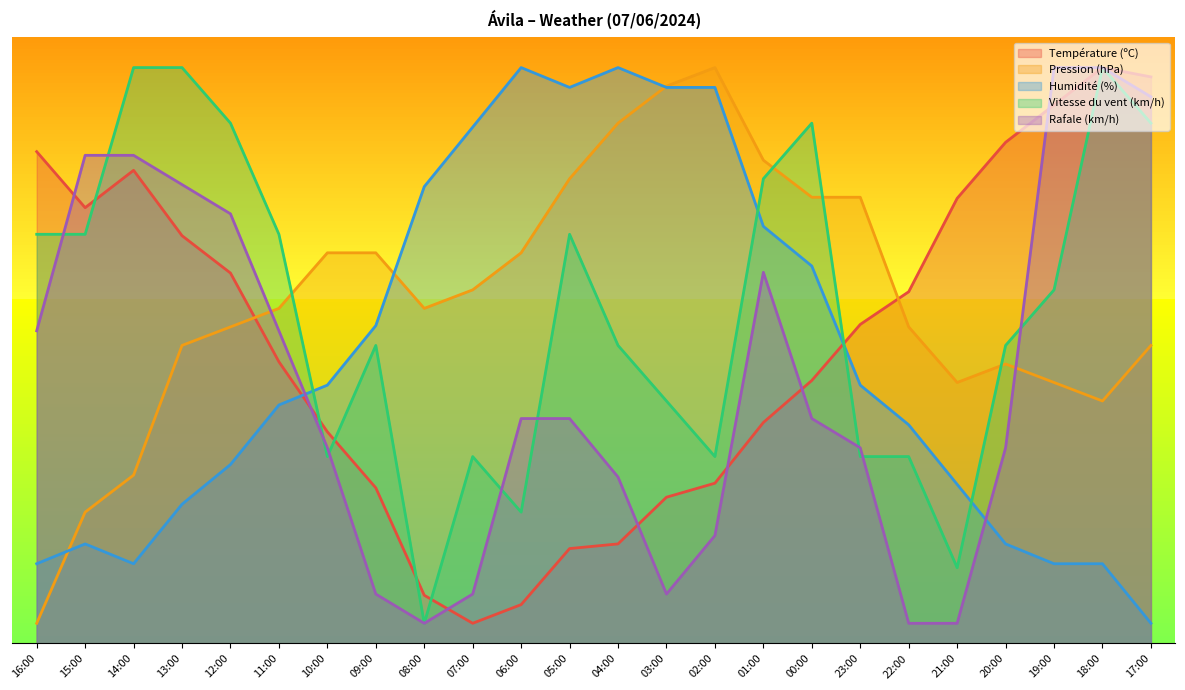

How many intersections are there between Vitesse du vent (km/h) and Pression (hPa)?

4